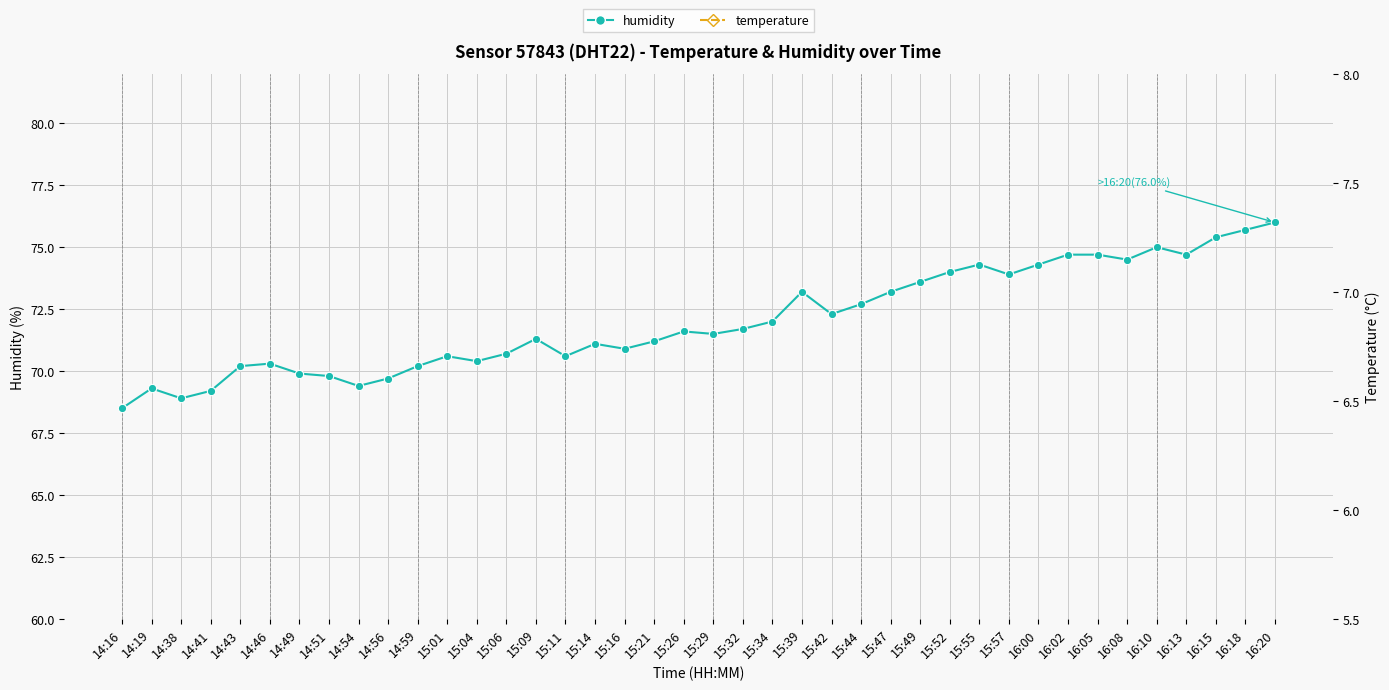

True or false: humidity has a value of 70.6 at 15:01.

True